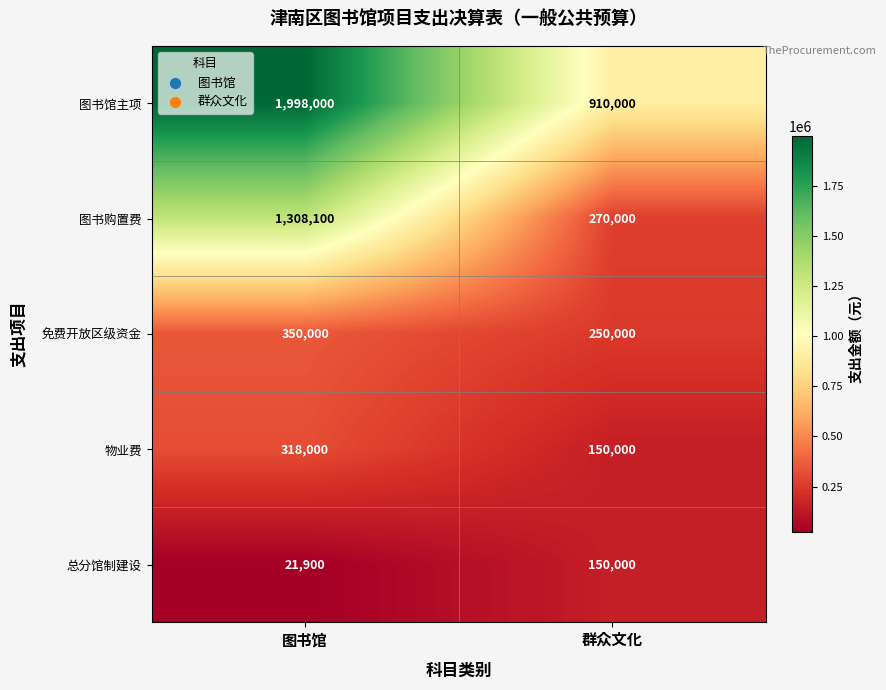

What is the difference between the highest and lowest values at 图书馆?

1976100